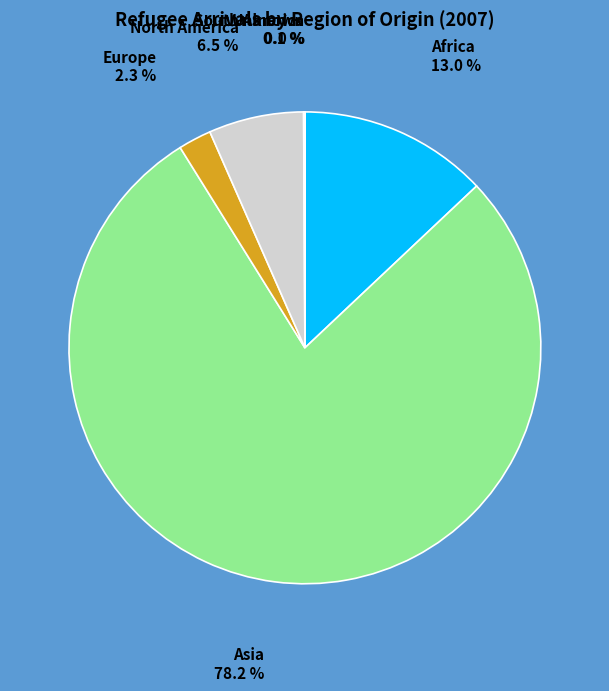

Which slice is the largest?

Asia